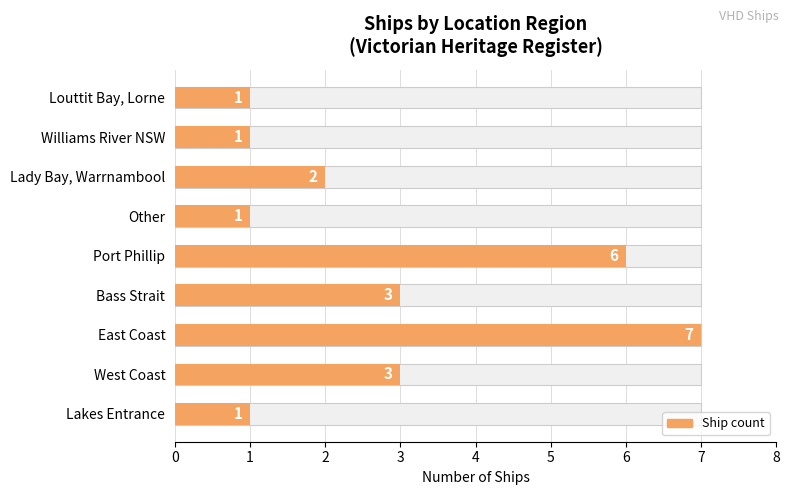

The chart shows a value of 5 at Bass Strait. True or false?

False